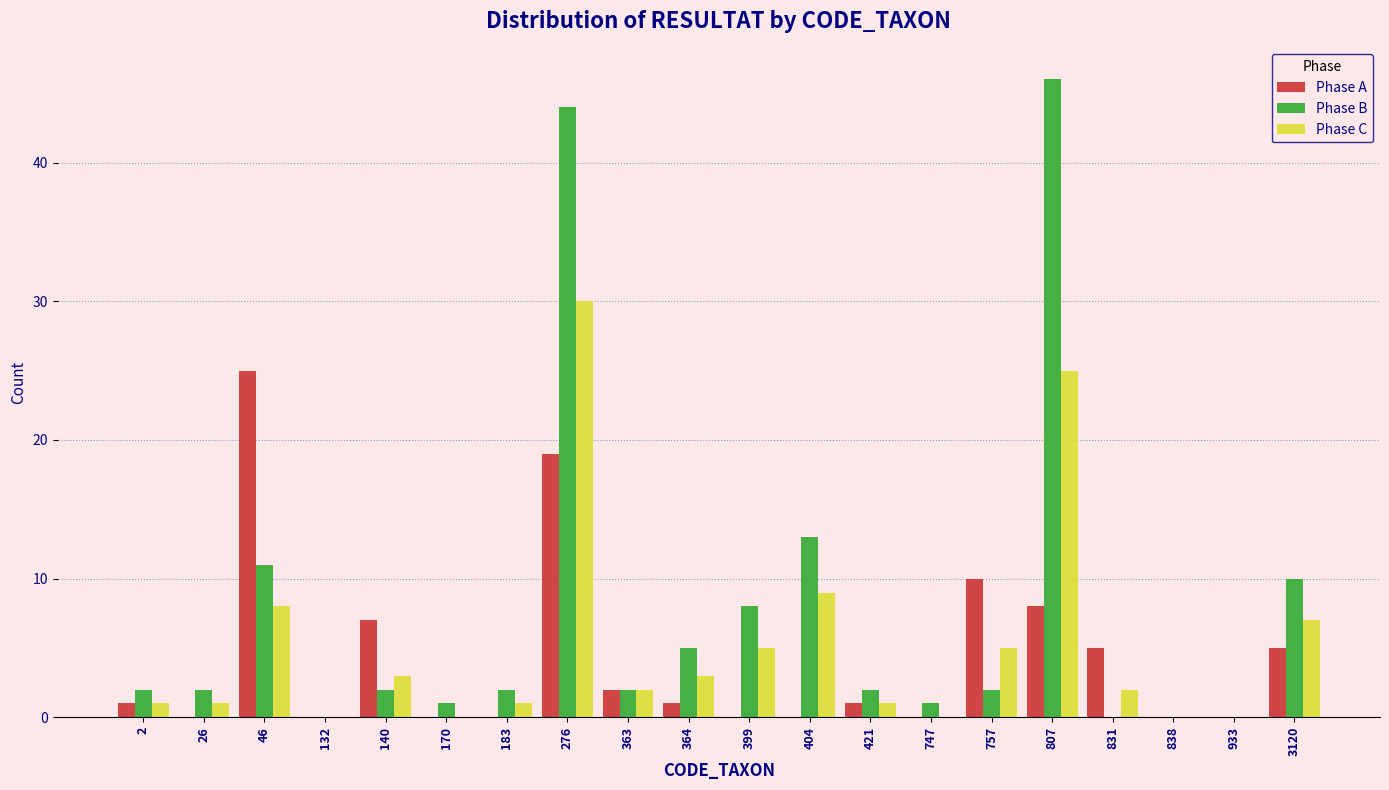

Which series has the largest total across all categories?

Phase B